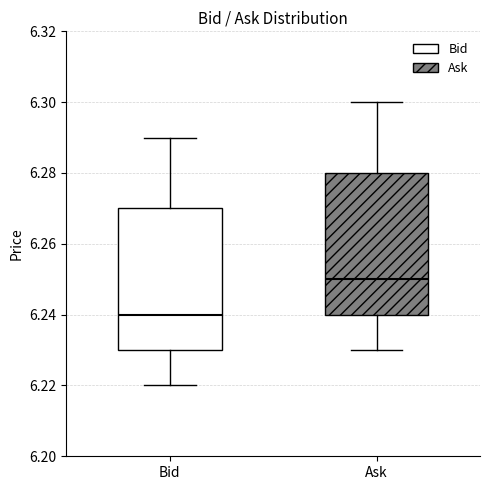

Where does the median line of the box for Ask sit on the y-axis? The values are not printed on the chart, so give them approximately, as read against the axis.

6.25